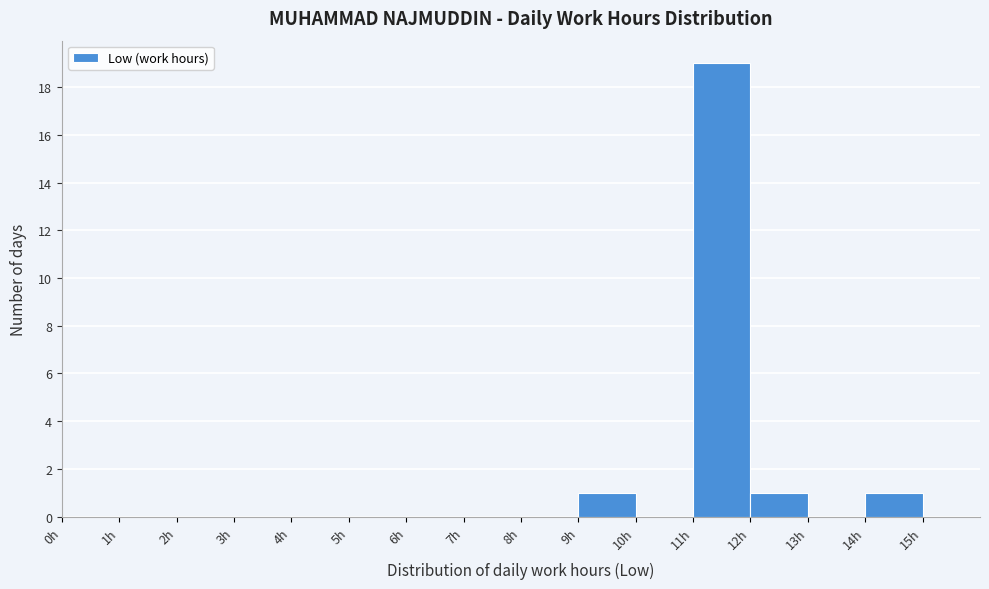

How tall is the bar that spans 11 to 12 on the x-axis? The values are not printed on the chart, so give them approximately, as read against the axis.

19